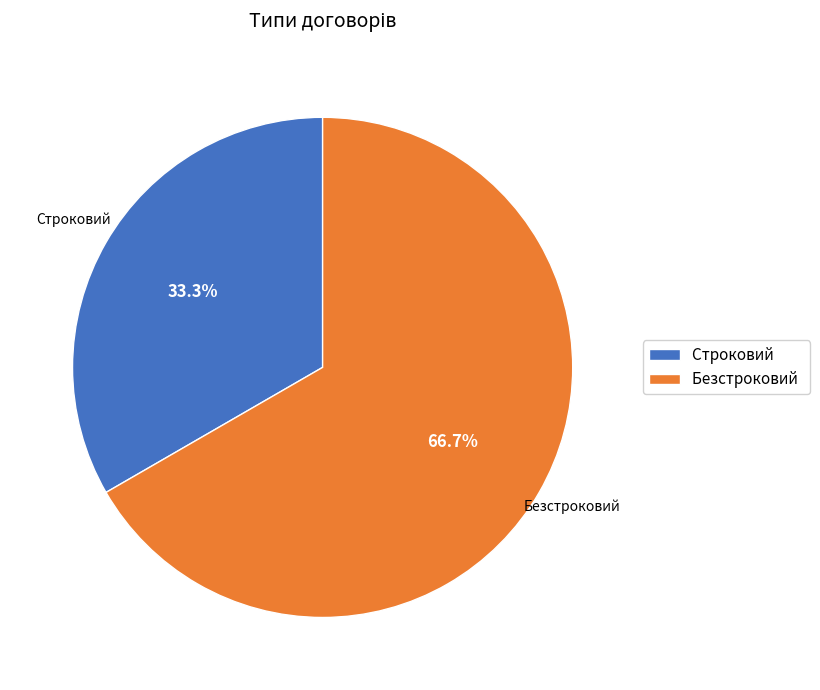

What is the total percentage of Безстроковий and Строковий?

100.0%